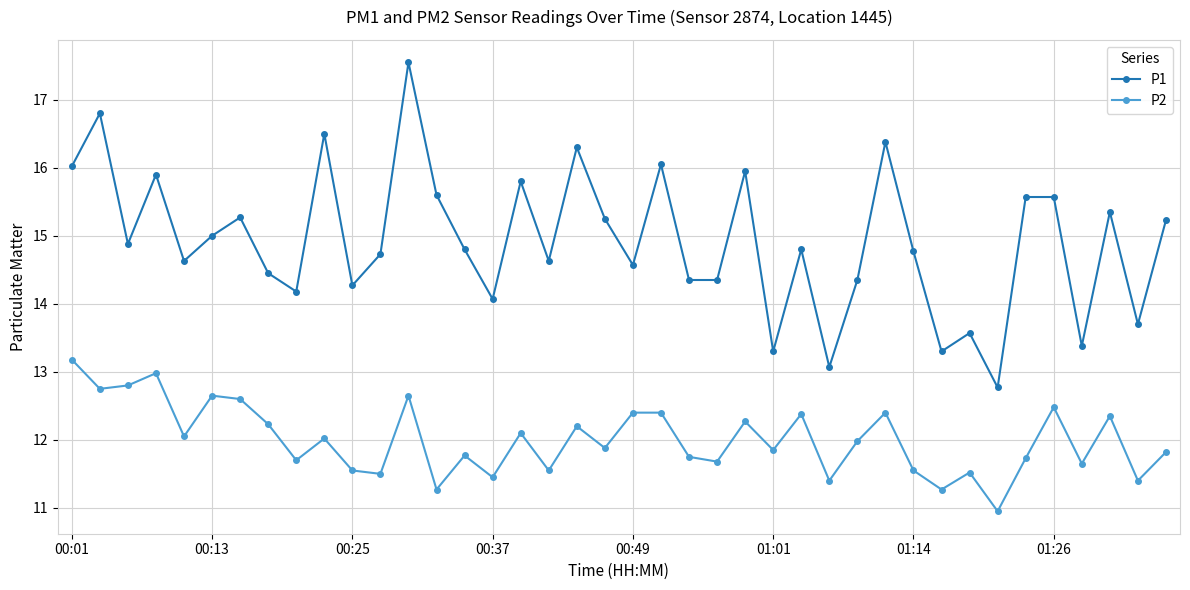

Does the chart have visible grid lines?

Yes